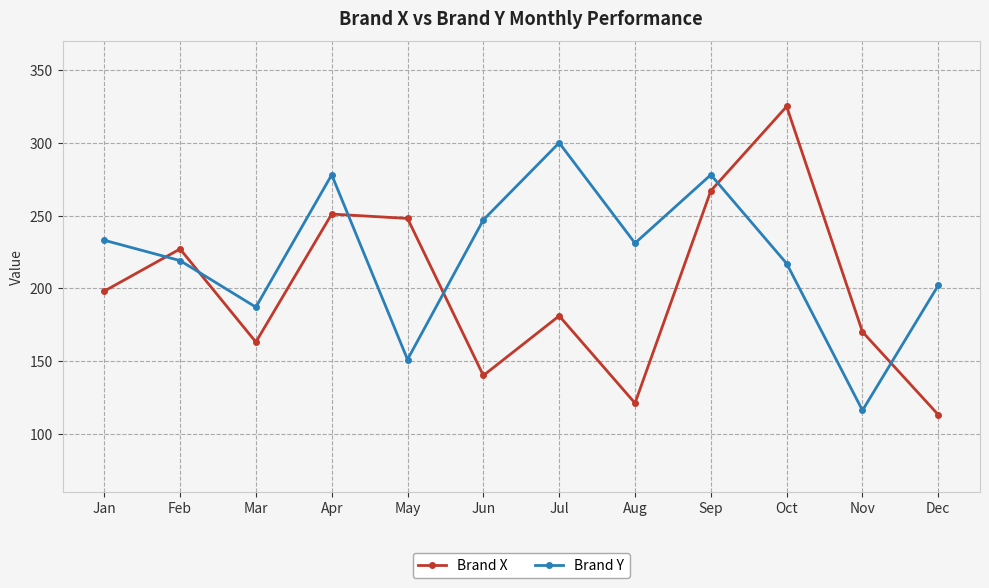

What is the total value across all series at Jan?

431